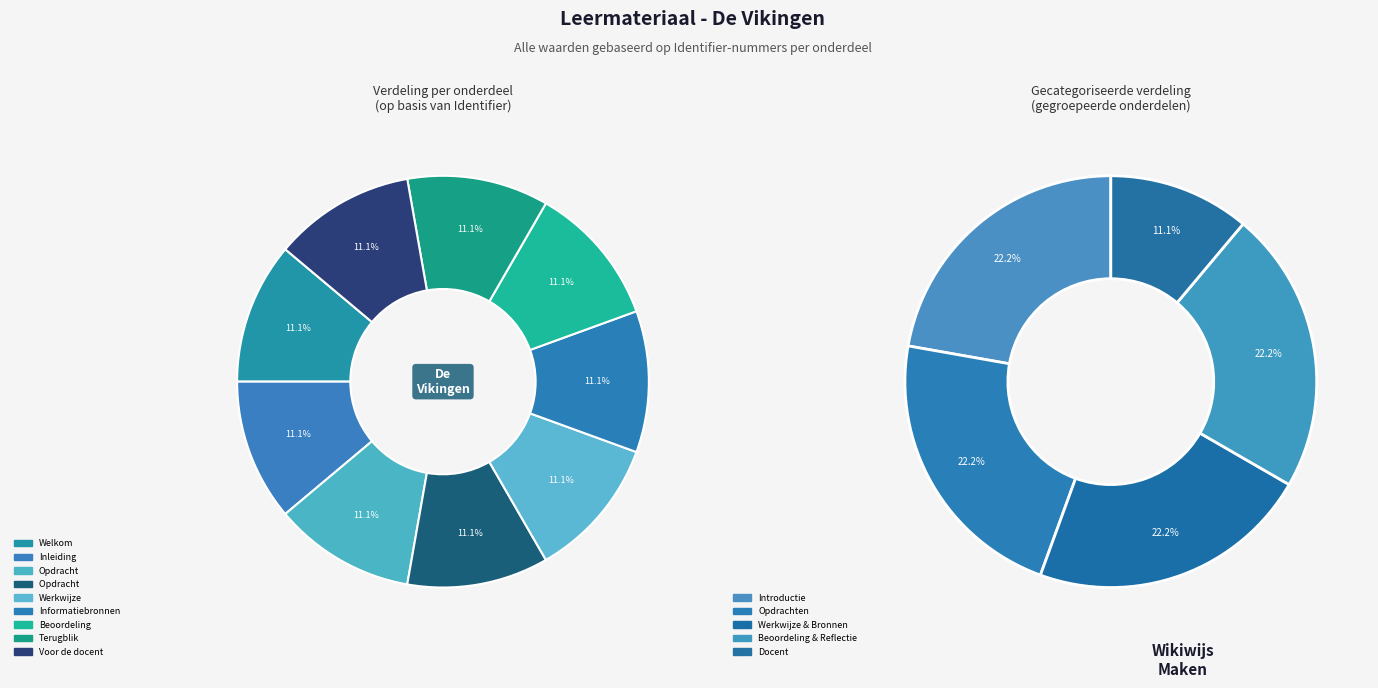

Is there a majority slice in this chart?

No